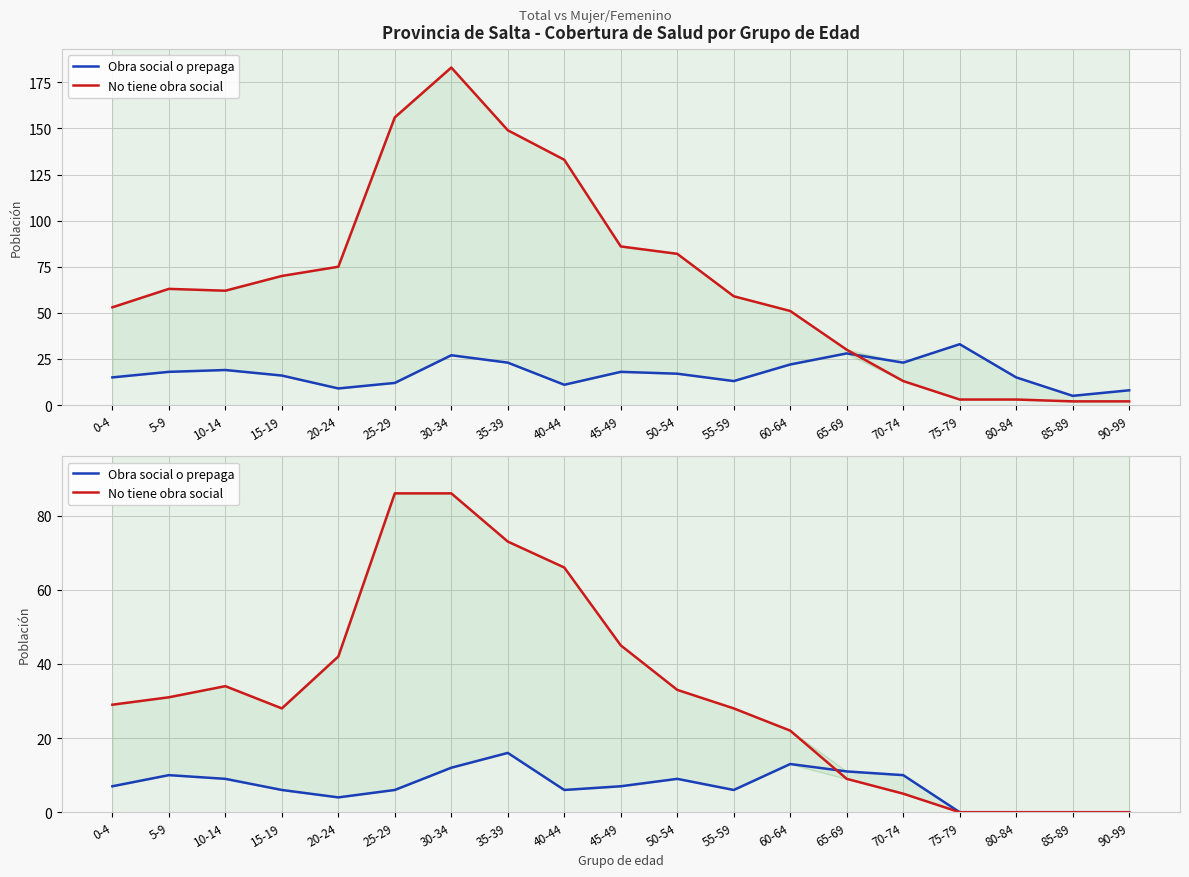

What is the difference between the second highest and second lowest values in the Obra social o prepaga series?

13